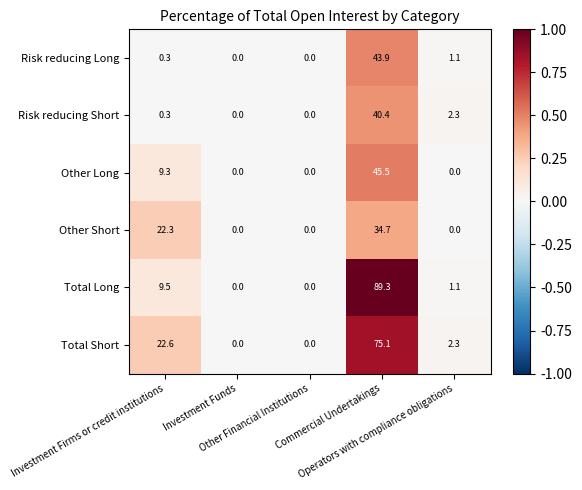

What is the average value of the Total Long series?

20.0